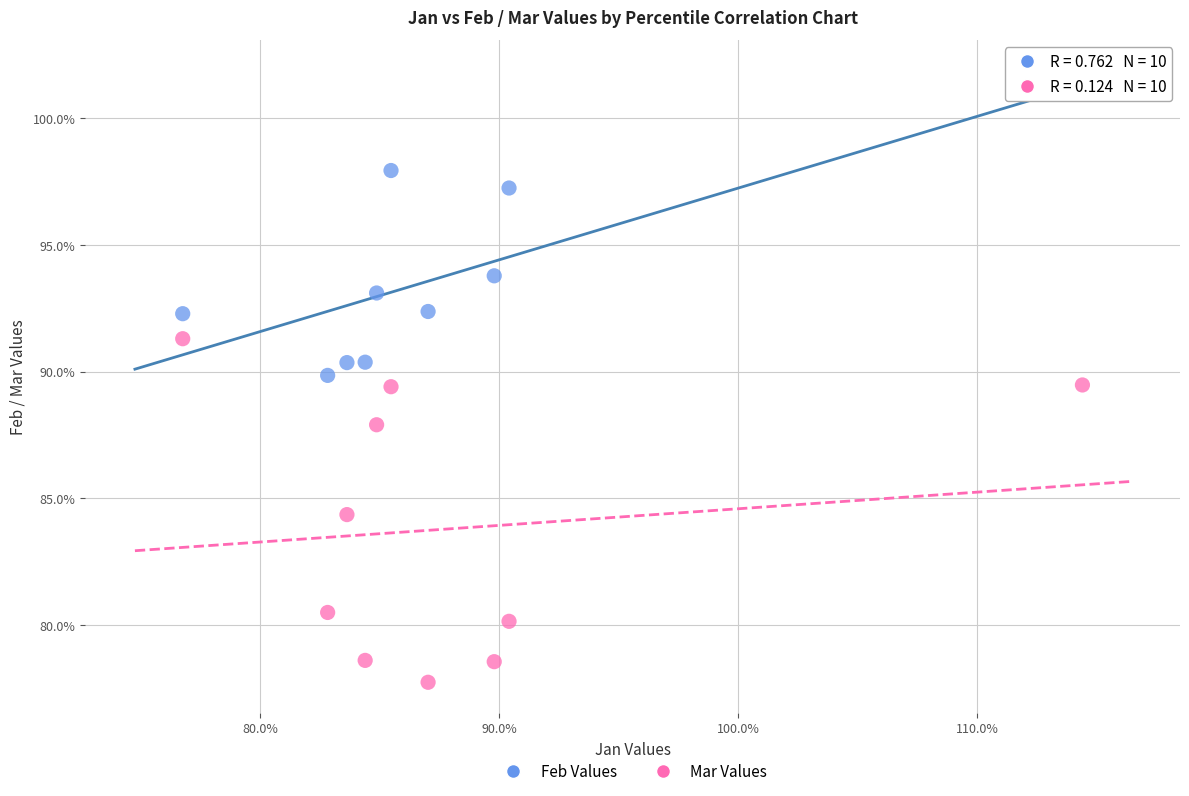

What are all the series names shown in the legend?

Feb Values, Mar Values